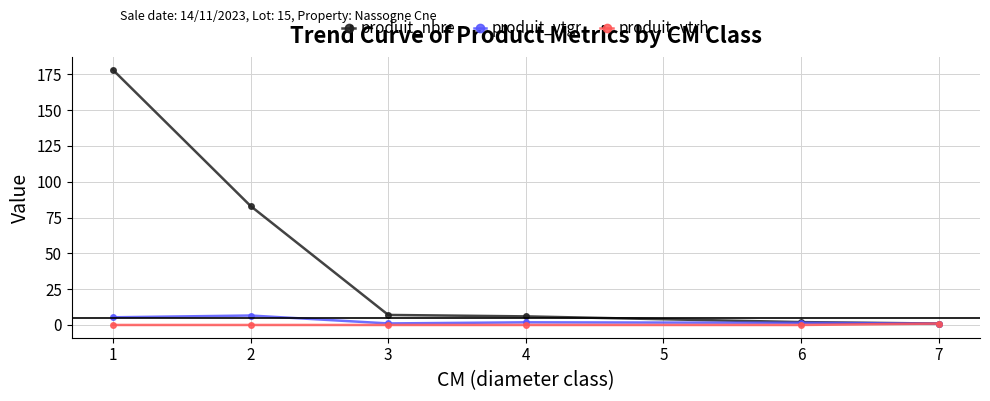

The value of produit_nbre at 4 is 6.0. True or false?

True